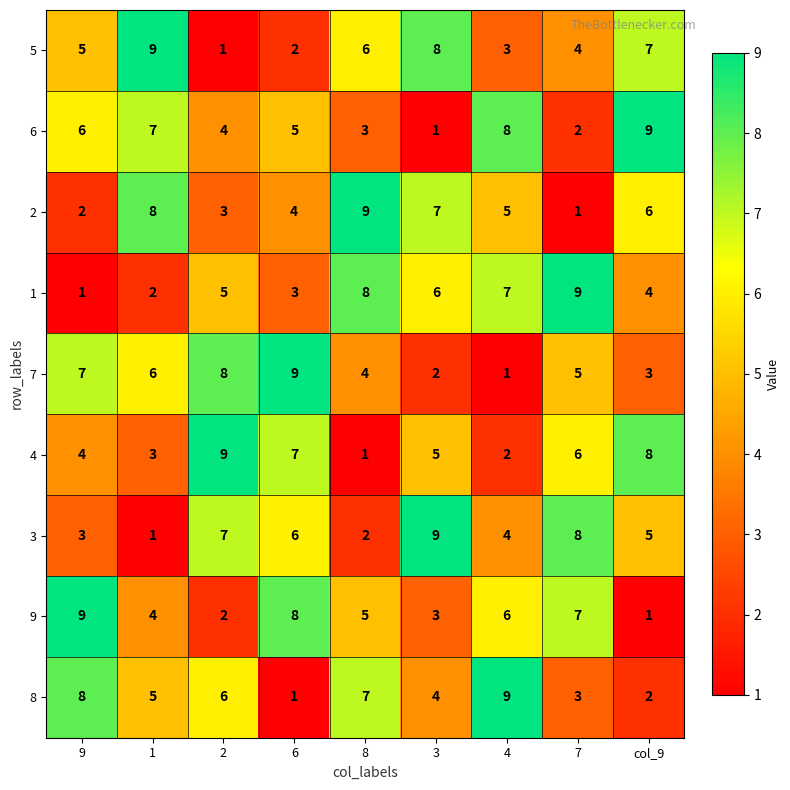

What is the difference between the highest and lowest values at 8?

8